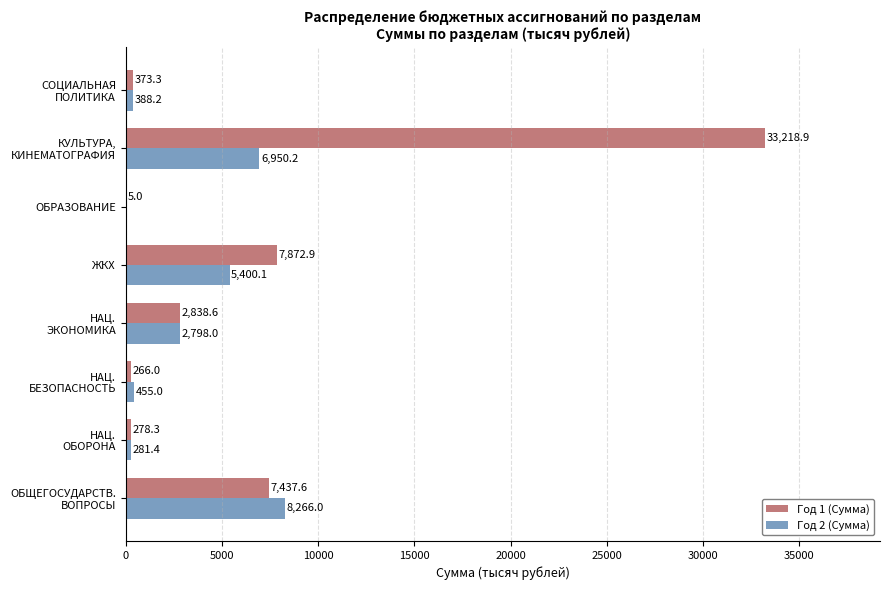

How many values in Год 2 (Сумма) are above zero?

7